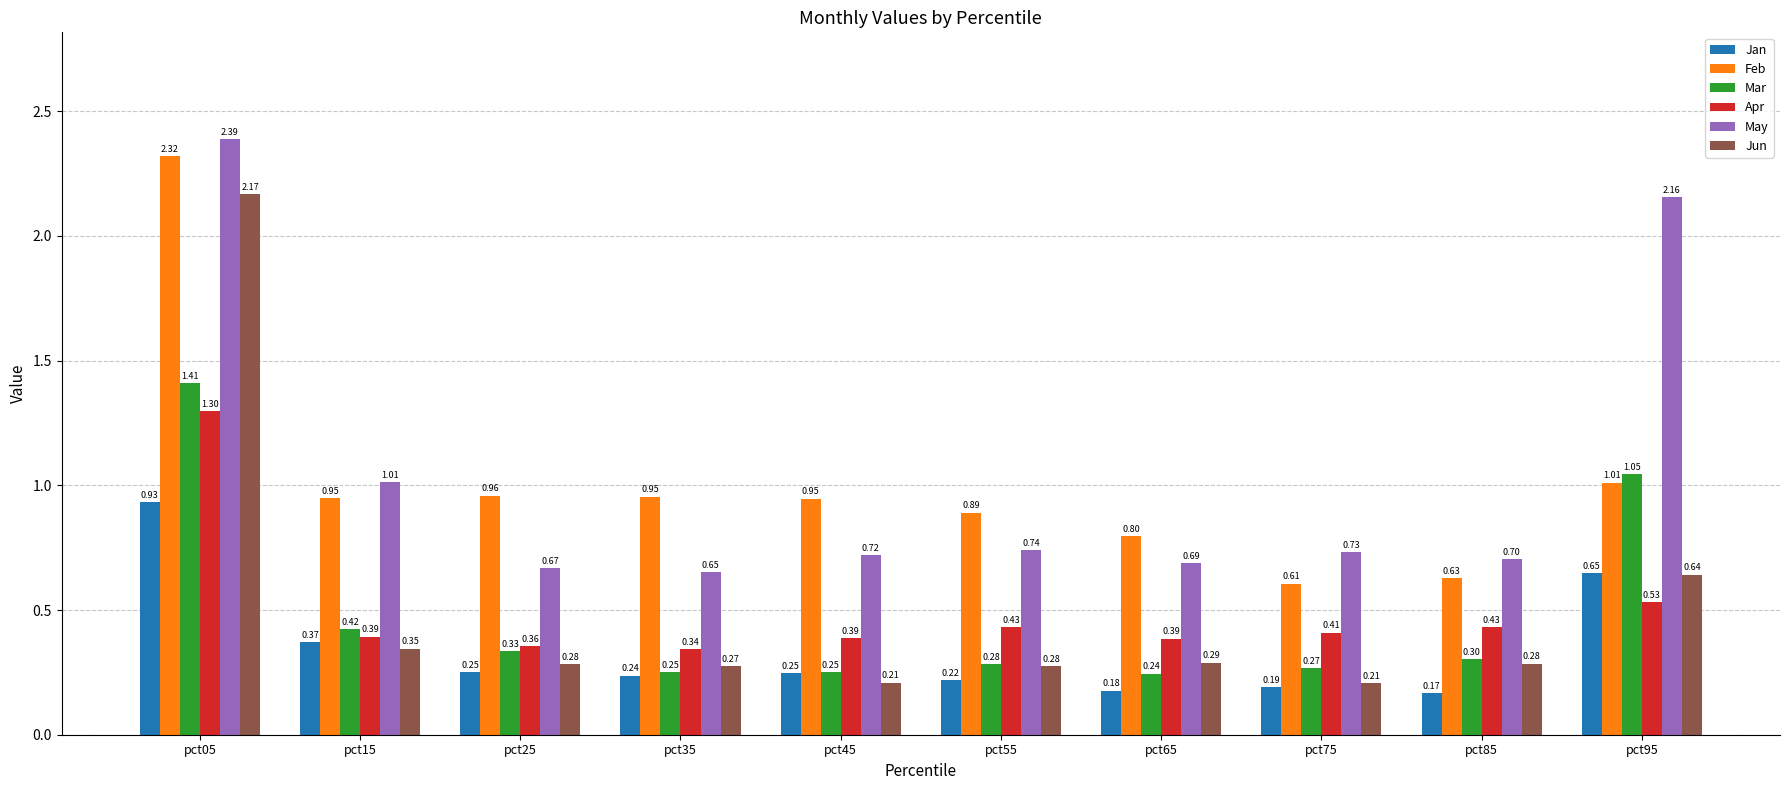

True or false: Feb has a value of 1.8 at pct95.

False